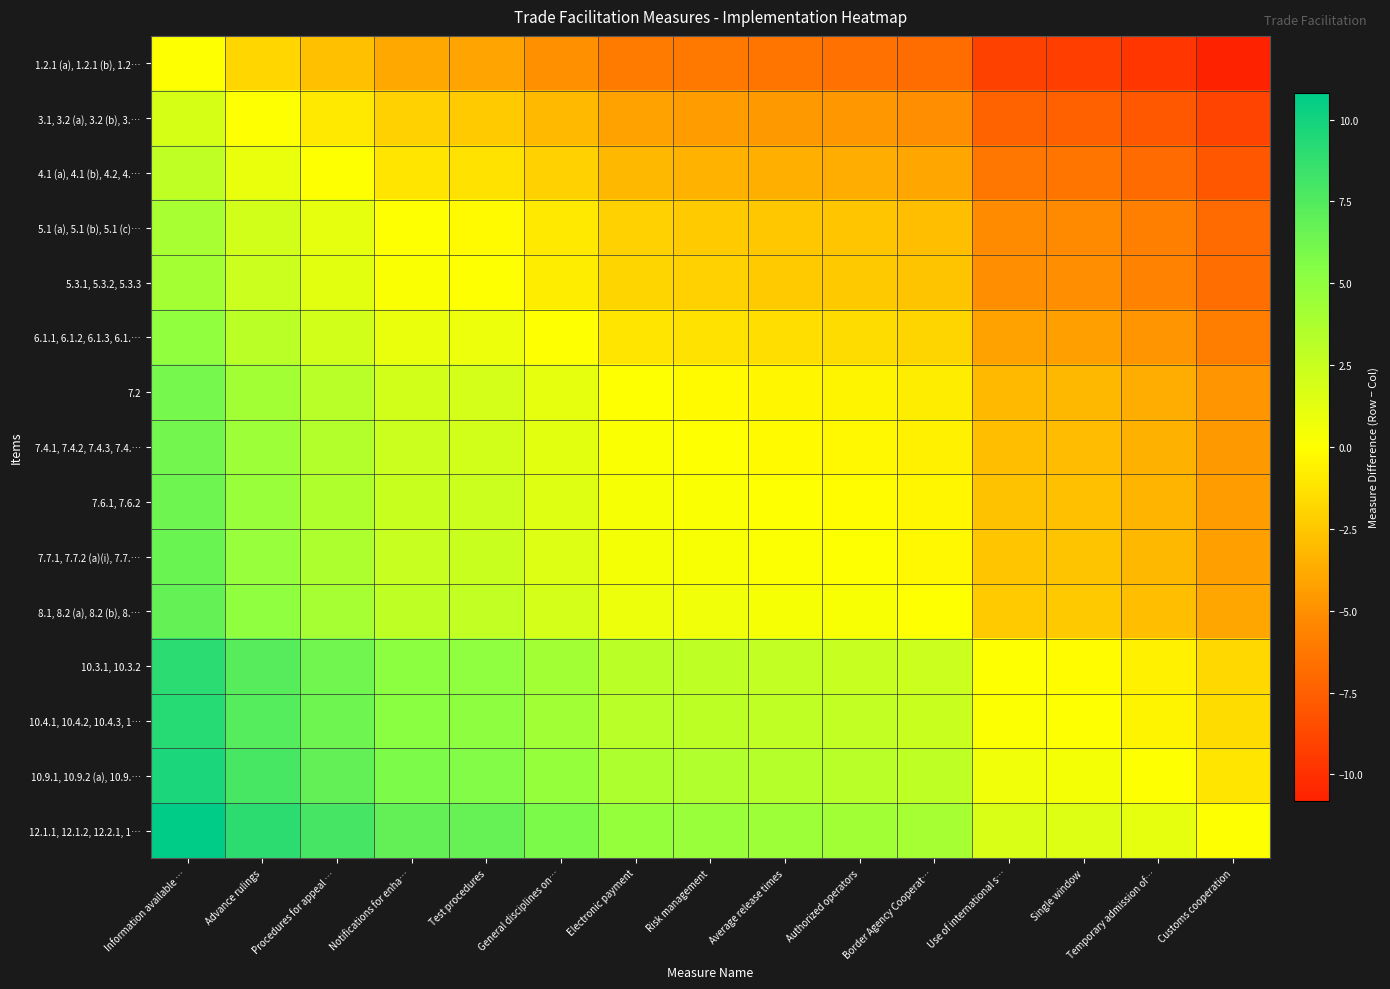

Which series has the widest spread of values?

1.2.1 (a), 1.2.1 (b), 1.2…